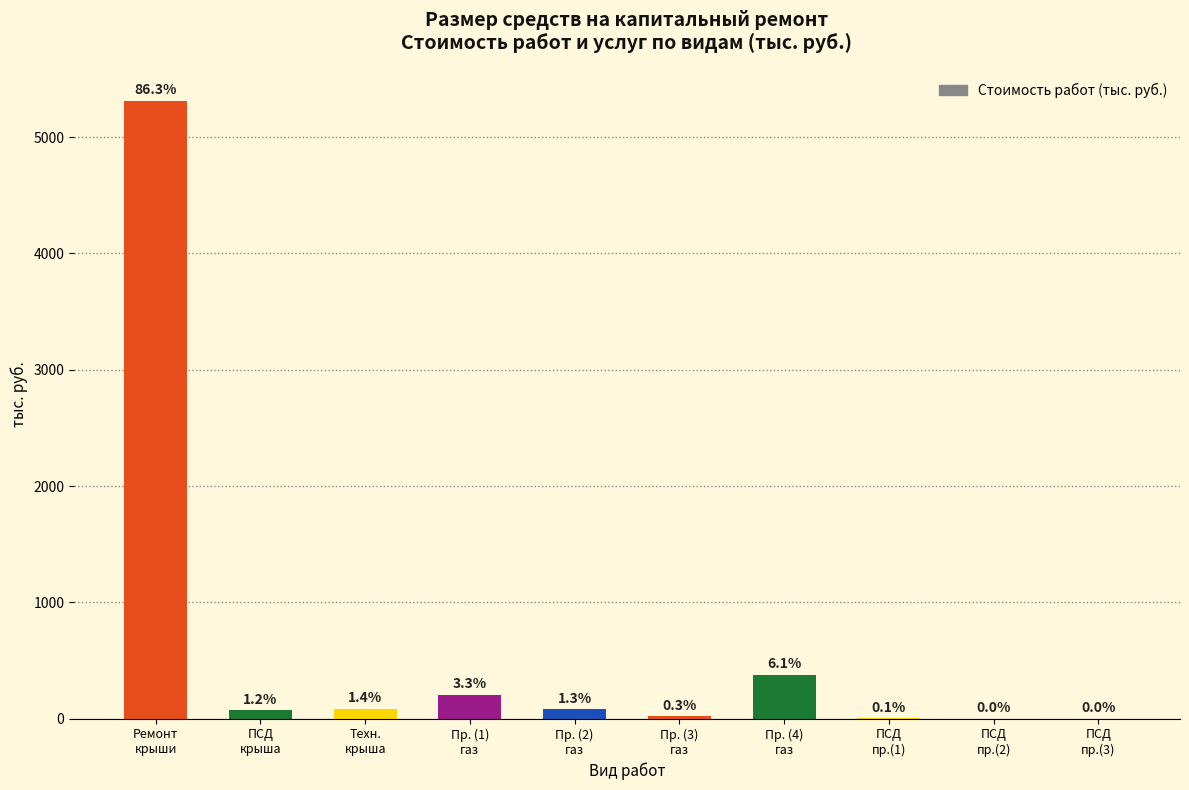

What is the label of the 4th bar from the left?

Пр. (1)
газ